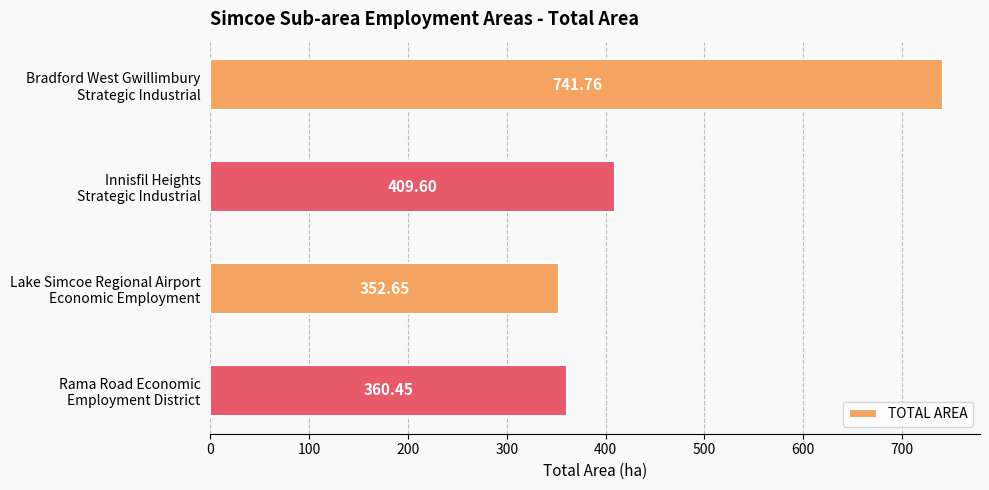

Are the bars grouped side by side (vs. stacked)?

No